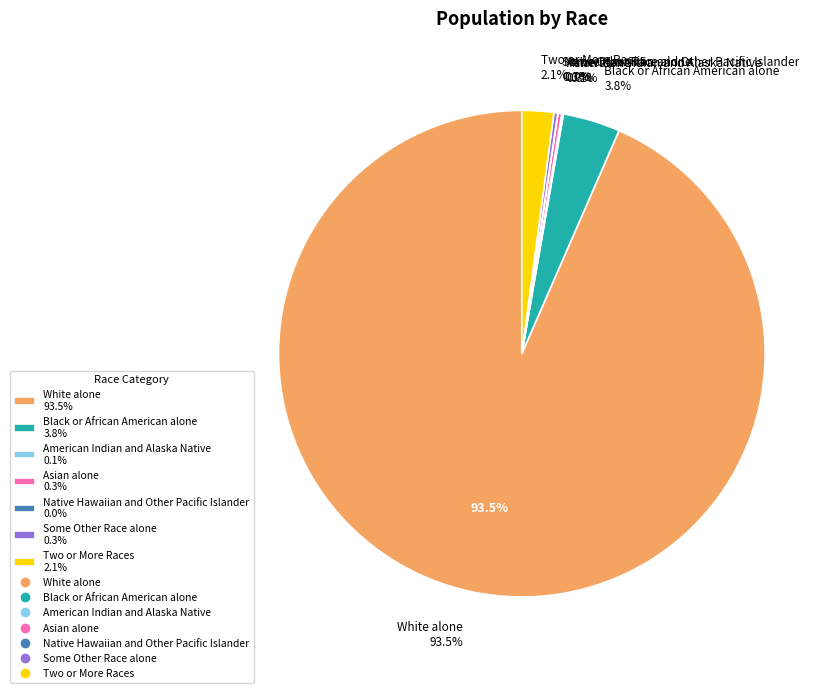

Count the number of slices in the pie.

7